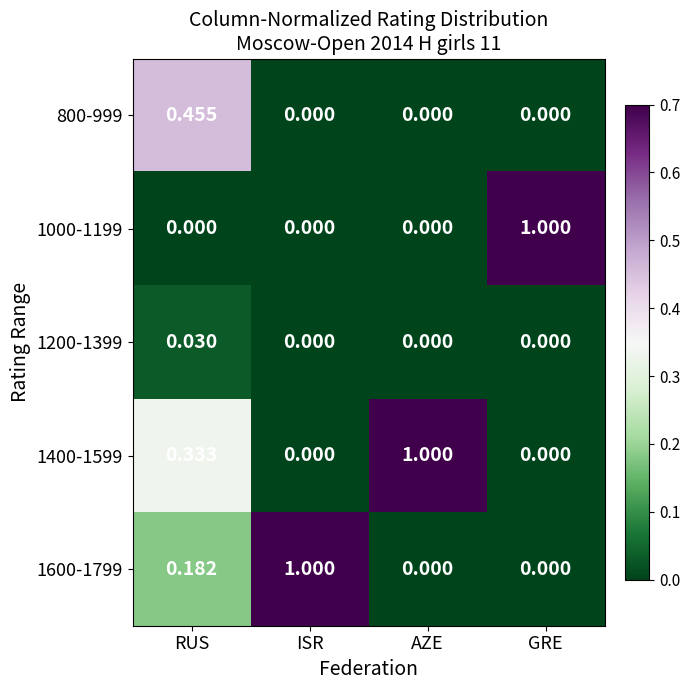

Which category has the highest value in the 1200-1399 series?

RUS